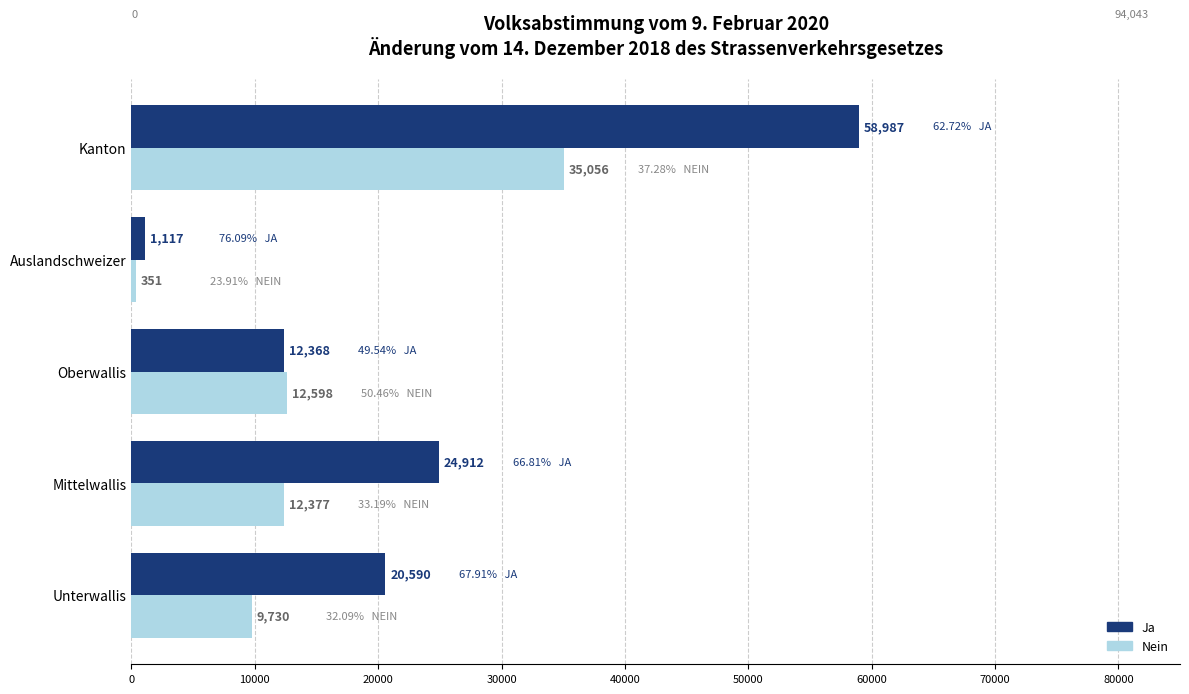

What is the sum of all Nein values?

70112